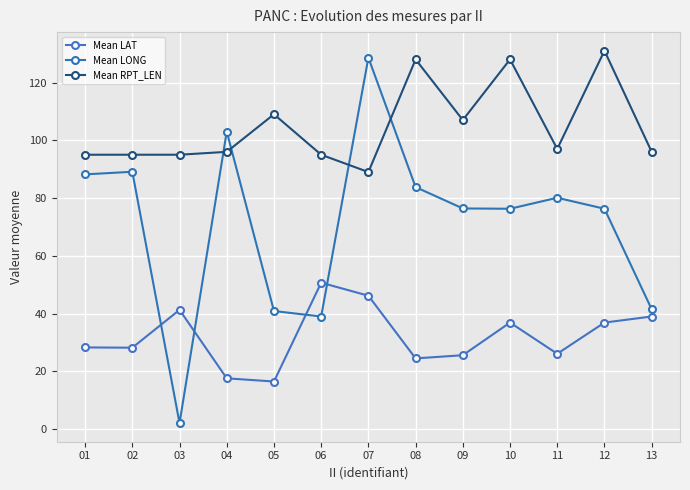

At which label is Mean LAT closest to 33?

10